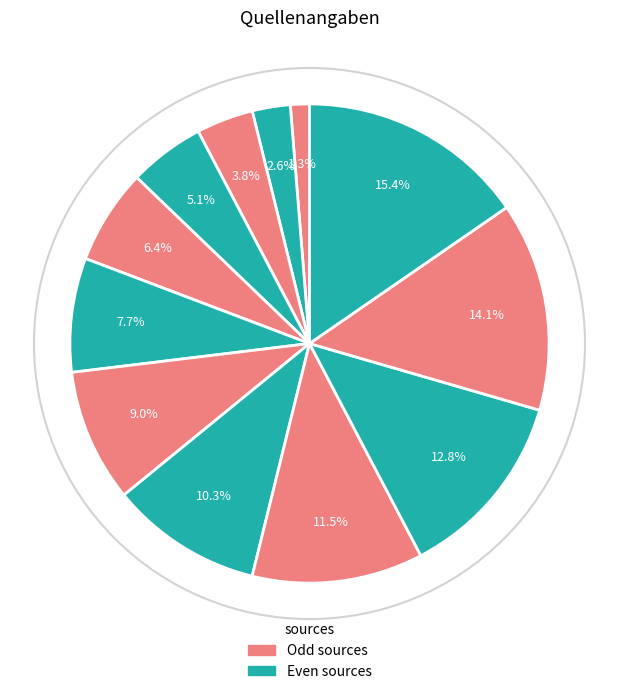

Count the number of slices in the pie.

12